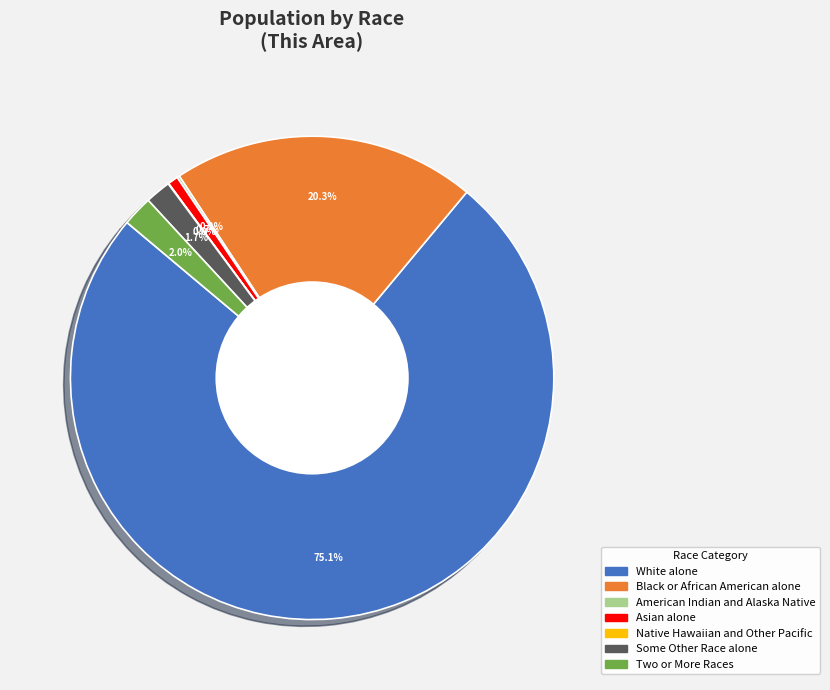

To the nearest percent, what portion does White alone represent?

75%